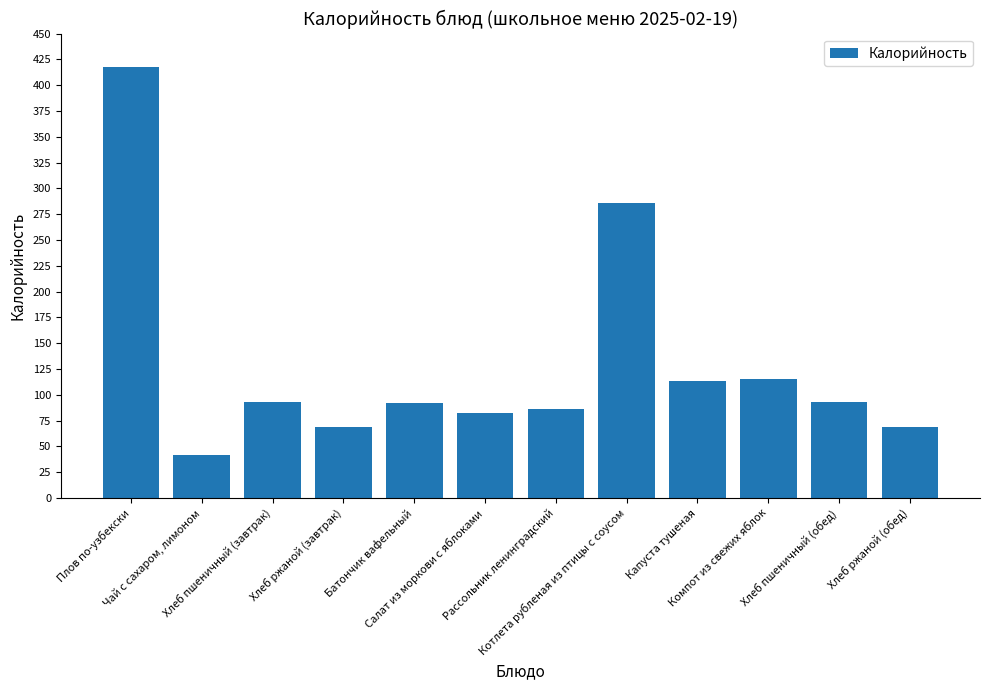

What is the value of the 1st bar from the left?

418